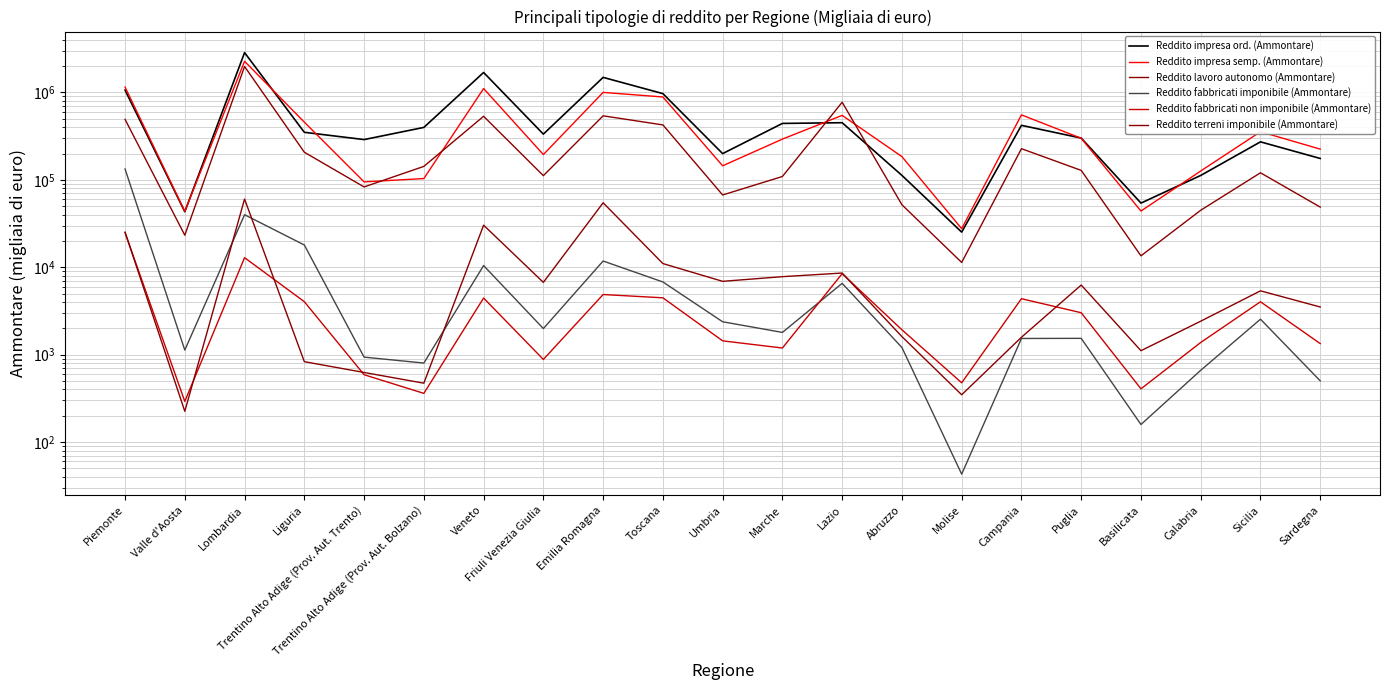

Where does the Reddito terreni imponibile (Ammontare) series first go above 5377?

Piemonte